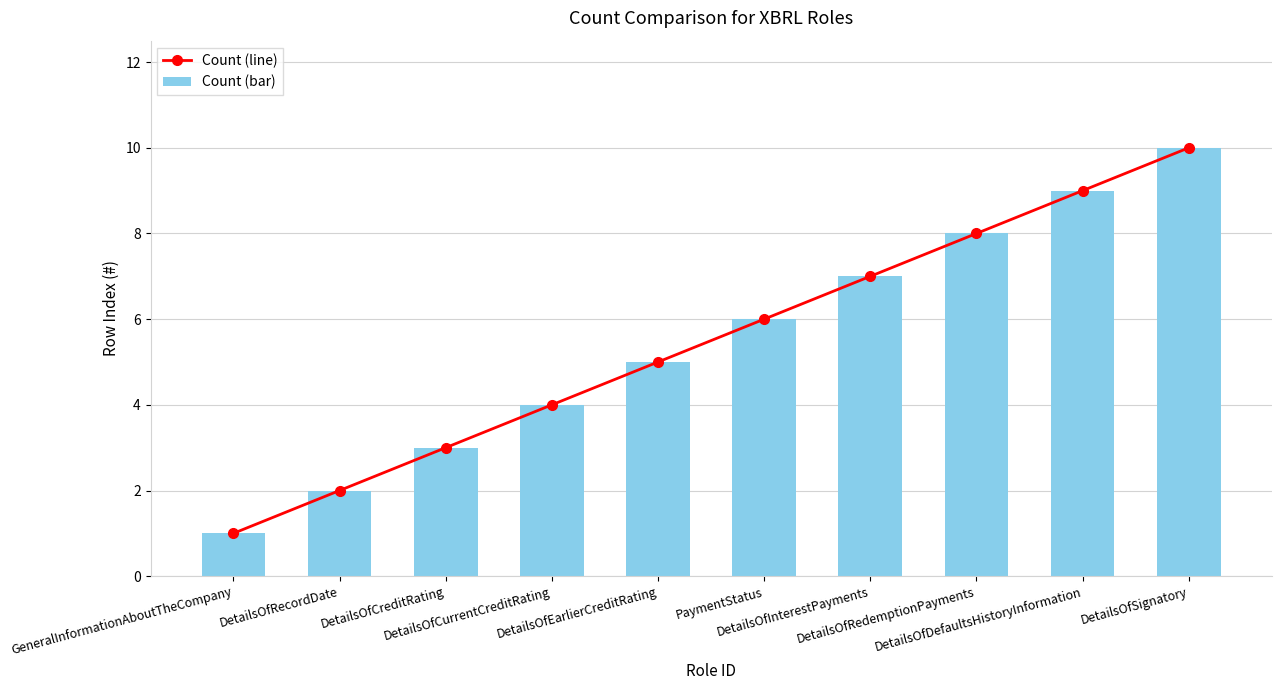

How many data points does each series have?

10